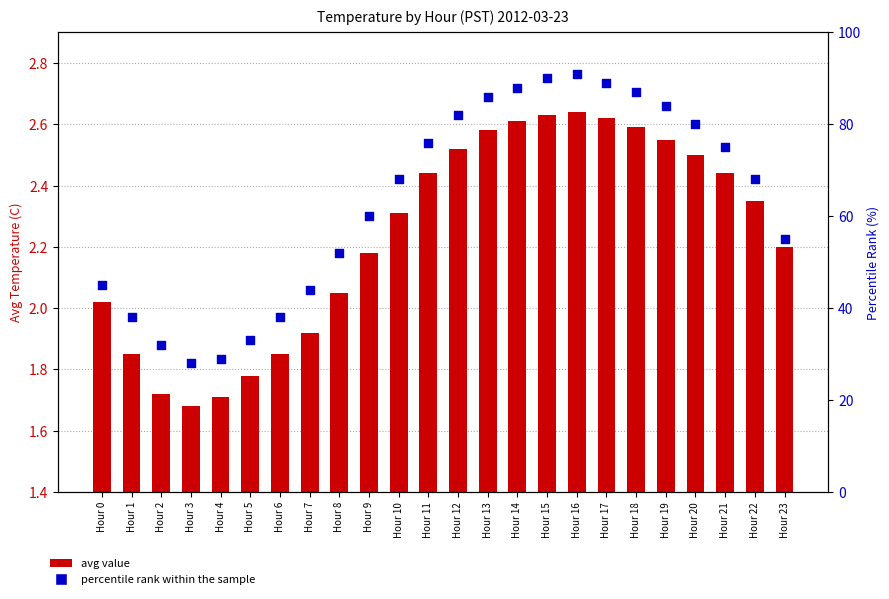

Which series has the largest total across all categories?

percentile rank within the sample